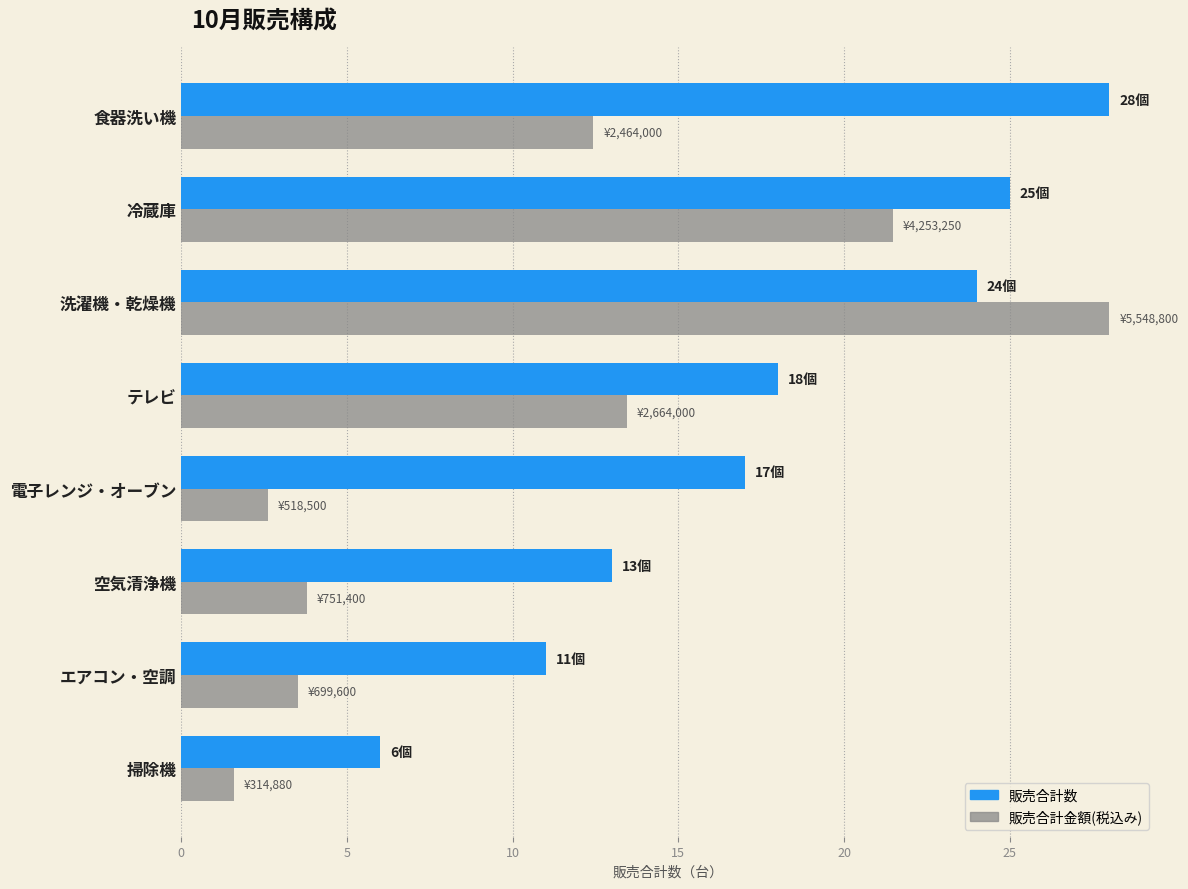

What is the minimum value shown in the chart?

1.6